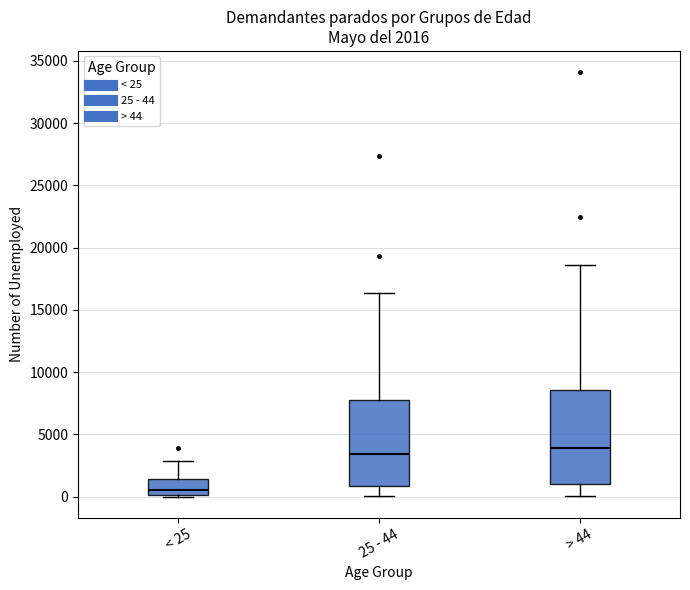

Comparing the boxes themselves (not the whiskers), which one is the tallest?

> 44